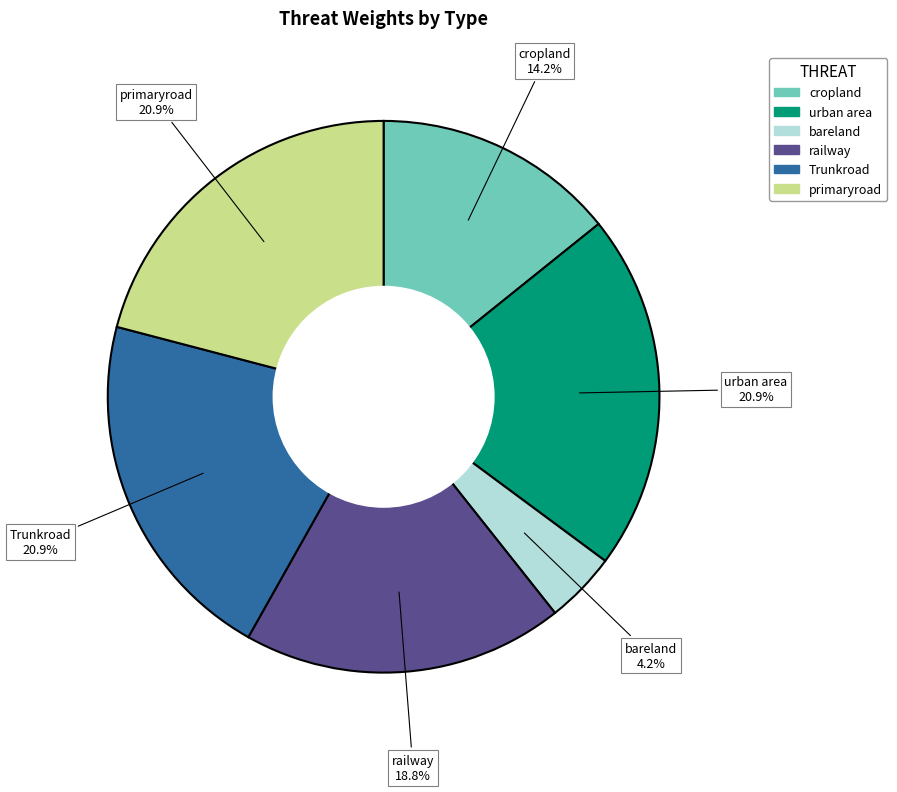

Is it true that Trunkroad is 21% of the pie?

True